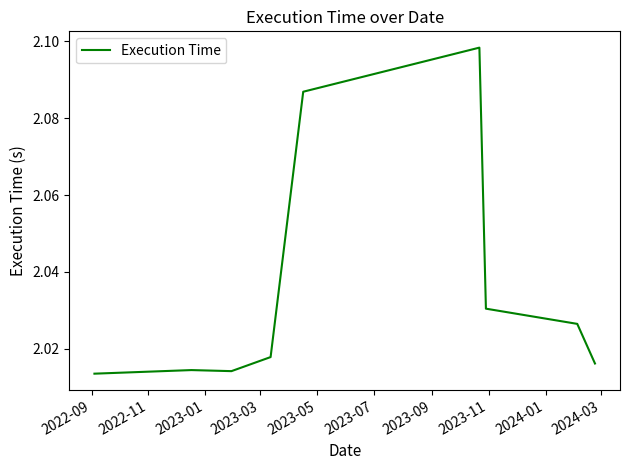

How many lines are shown in the chart?

1